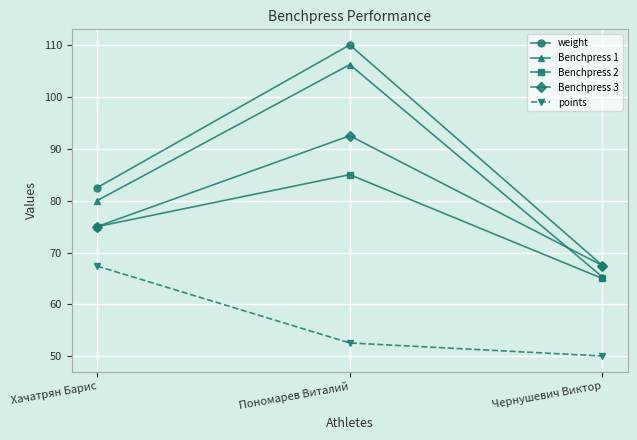

What is the average value of the Benchpress 1 series?

83.8